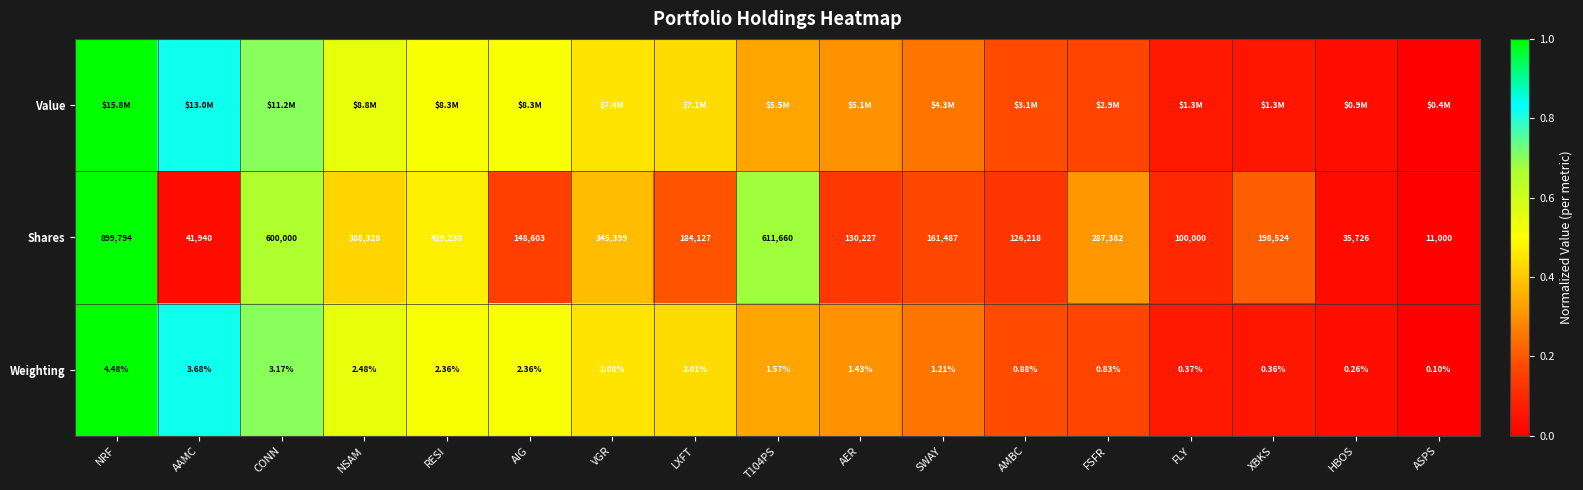

What is the difference between the highest and lowest values at NSAM?

0.1